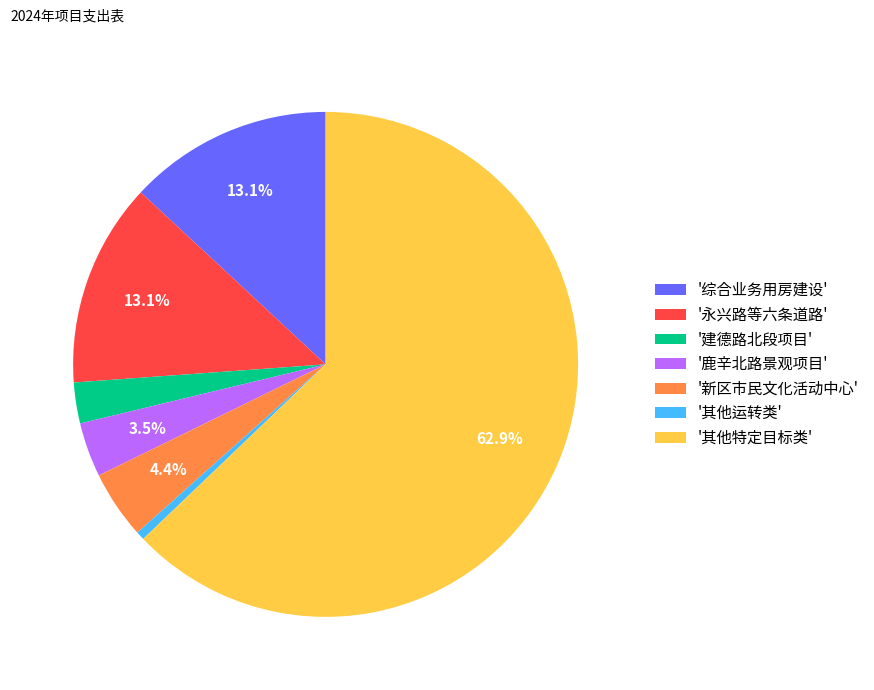

Count the number of slices in the pie.

7